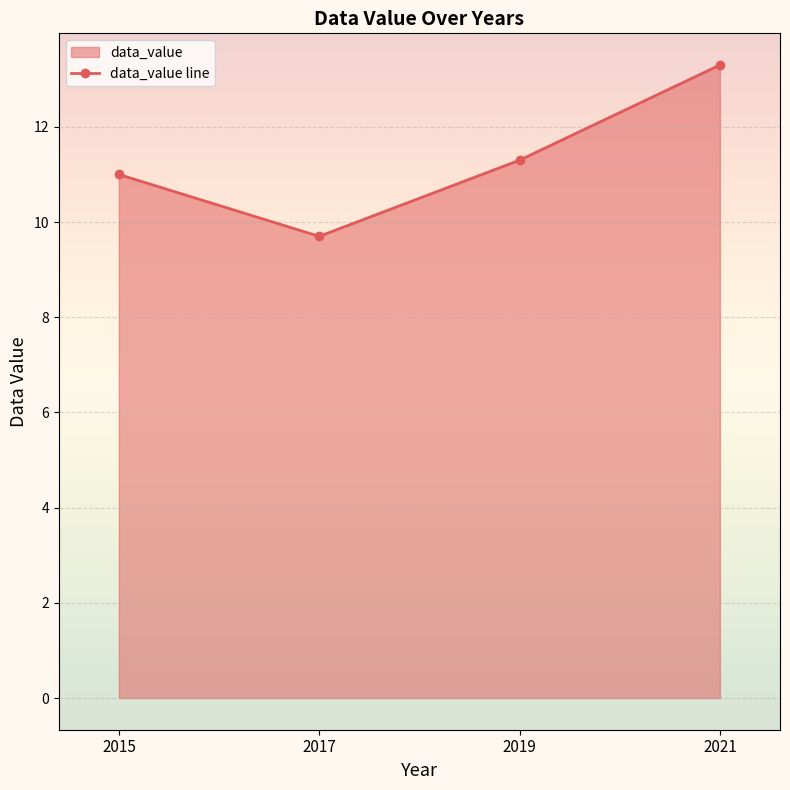

Rank the categories by value from lowest to highest.

2017, 2015, 2019, 2021